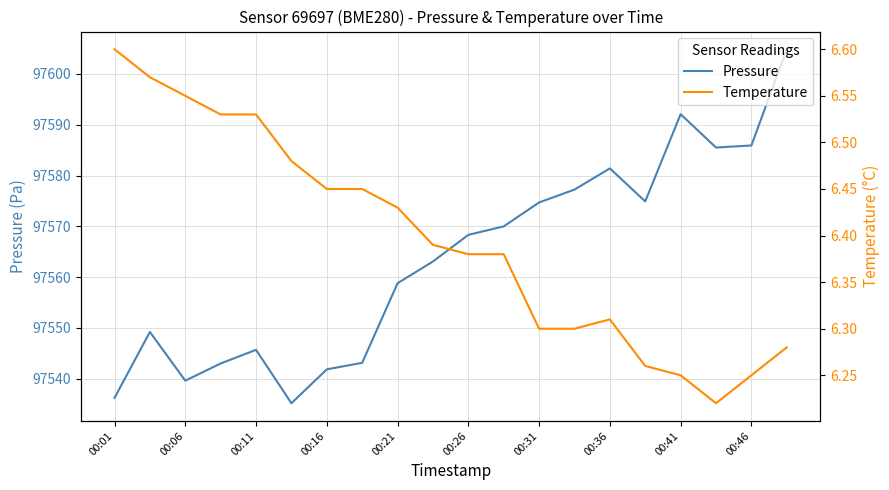

The Pressure series shows 97545.7 at 00:11. True or false?

True